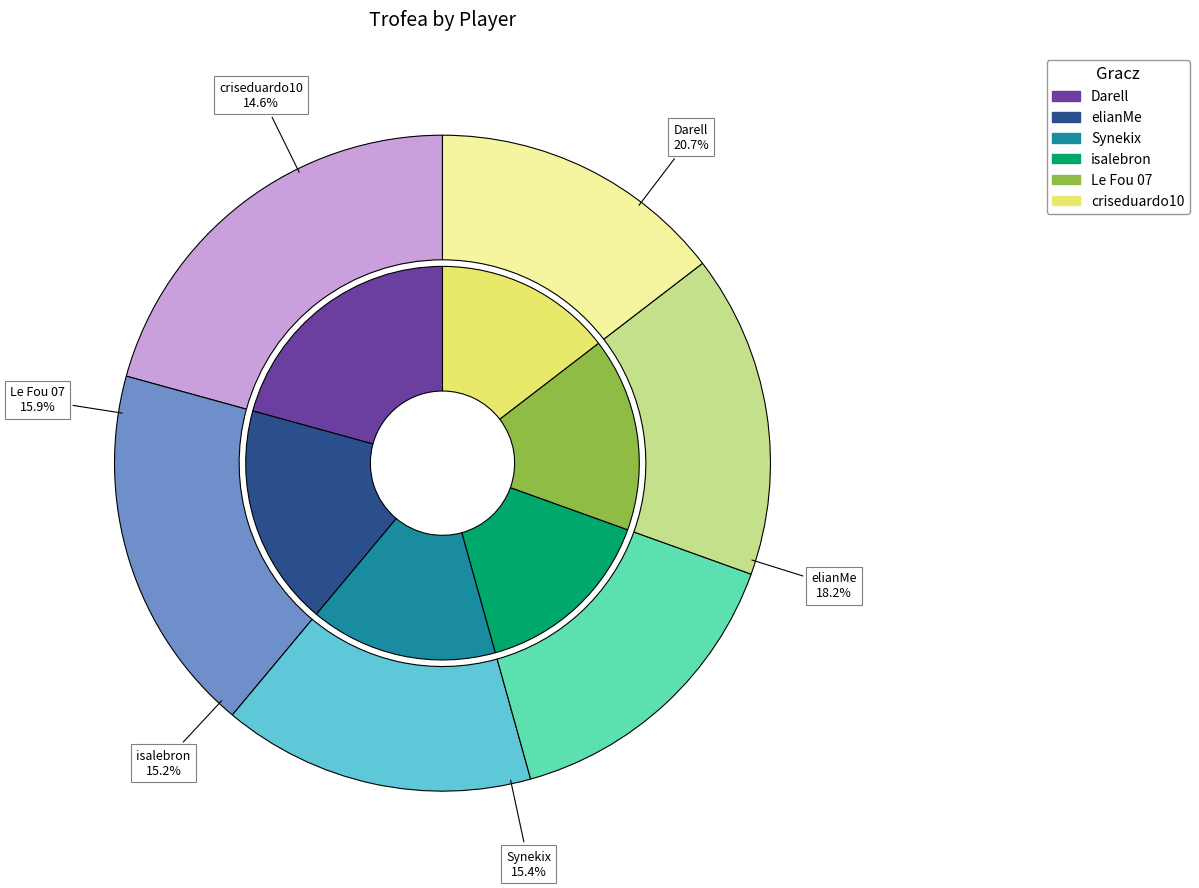

What percentage is NOT represented by elianMe?

81.8%